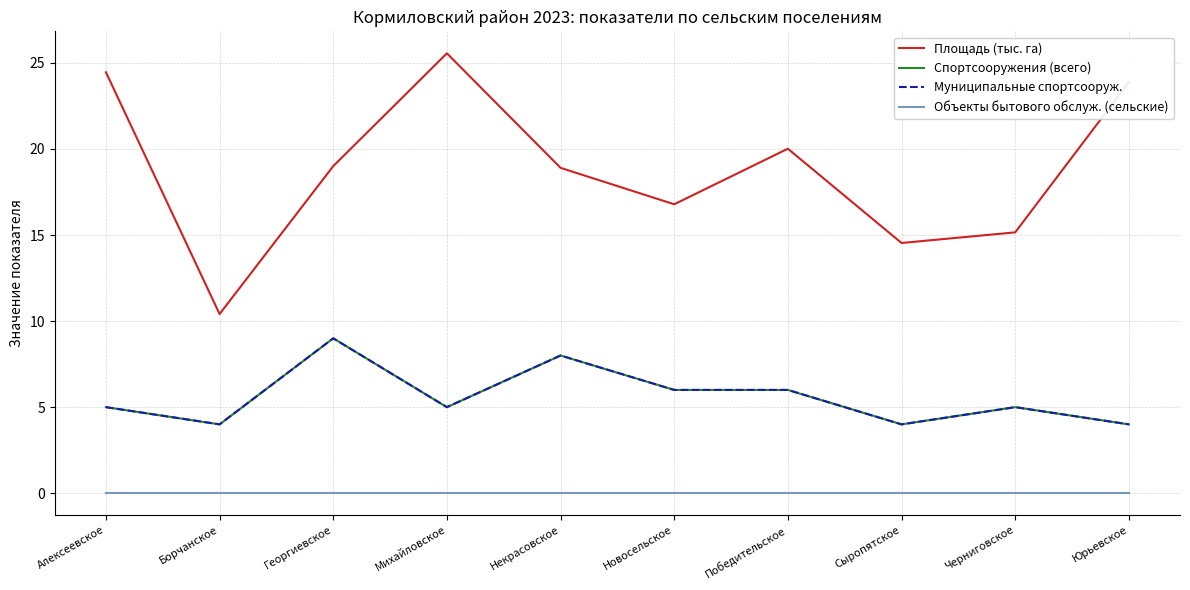

Is it true that Спортсооружения (всего) equals 6.8 at Алексеевское?

False